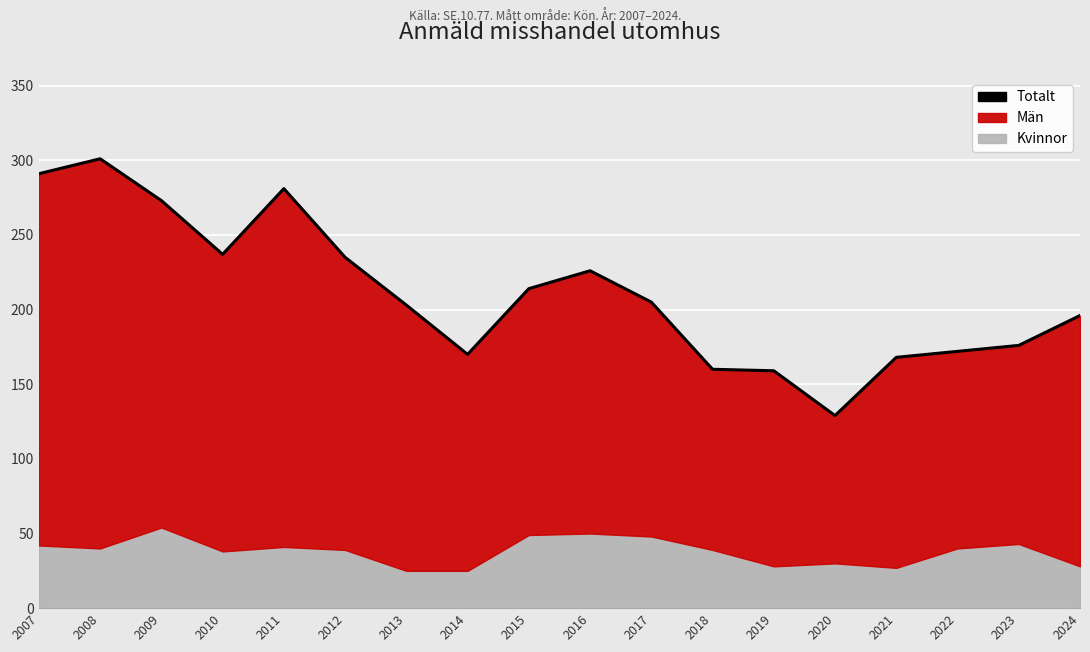

Count the number of categories in the chart.

18